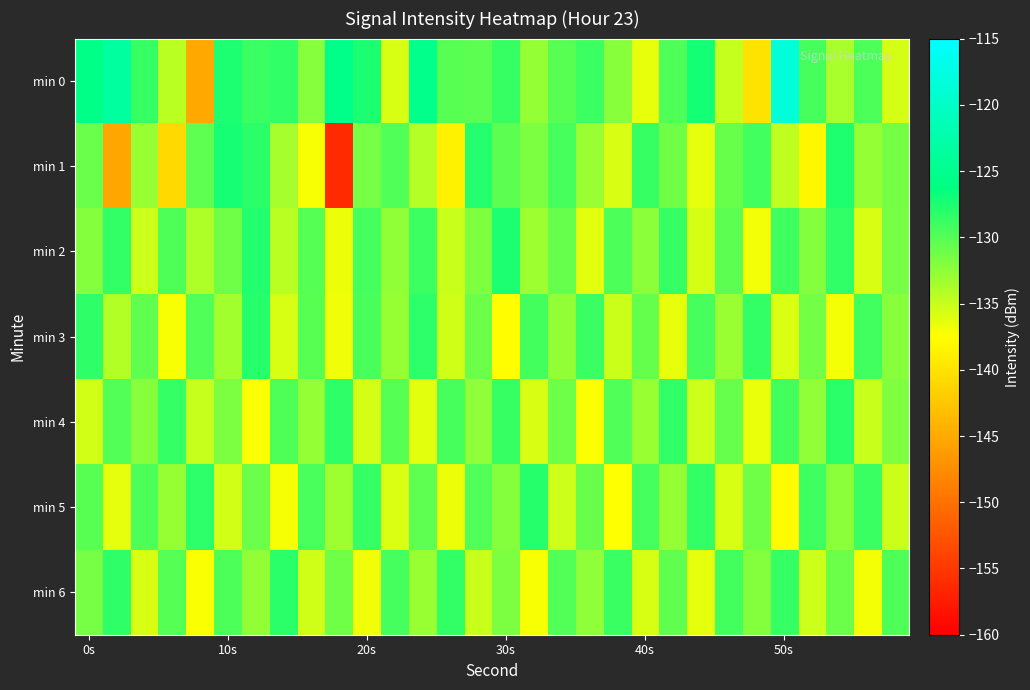

Which series has the largest total across all categories?

min 0